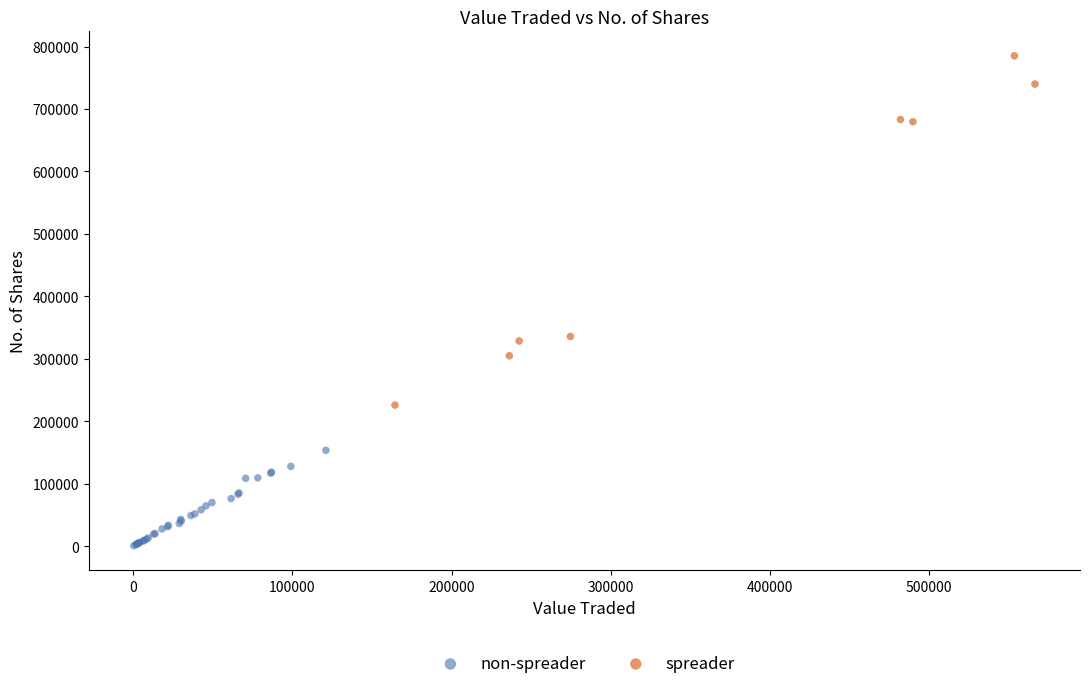

Which series reaches the minimum Y coordinate?

non-spreader